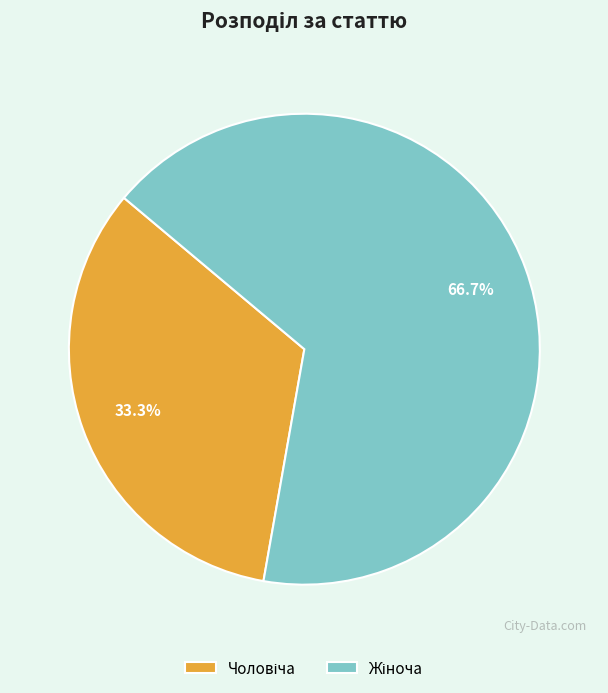

Is there any slice that represents more than half of the pie?

Yes